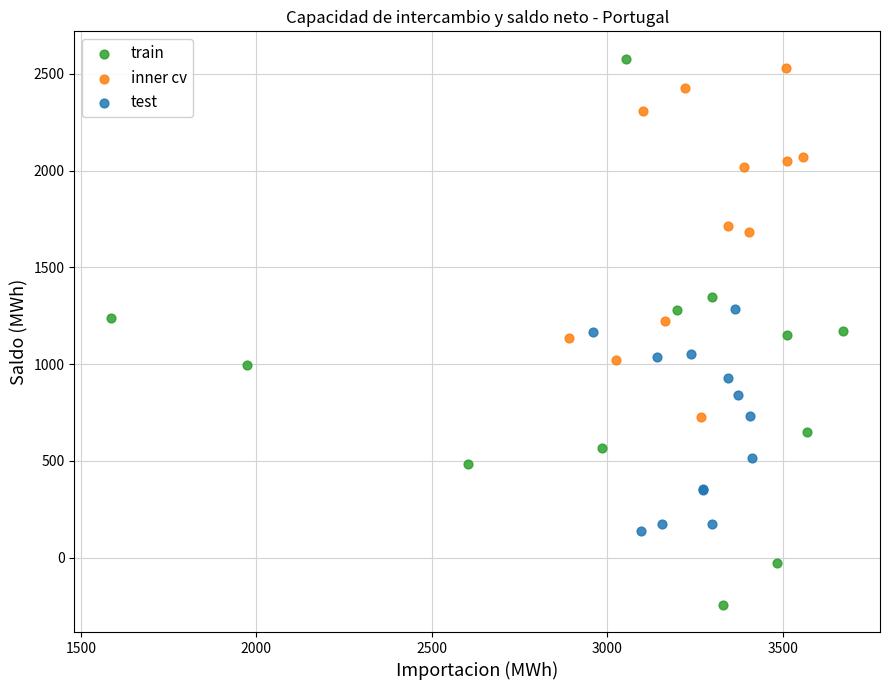

Which series contains the lowest Y value?

train